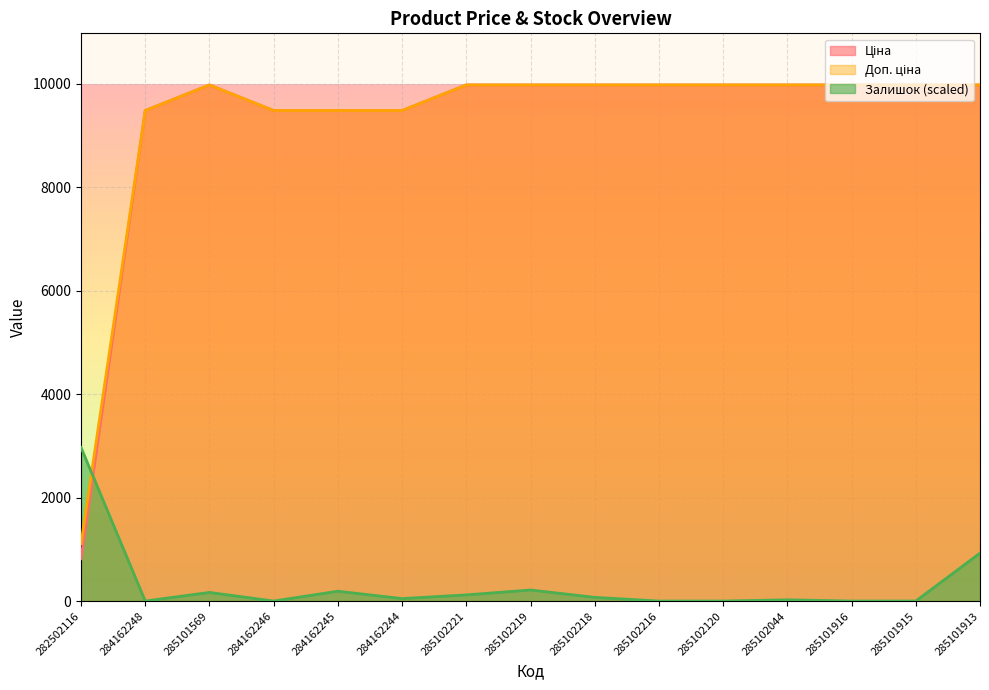

How many series are shown in this chart?

3